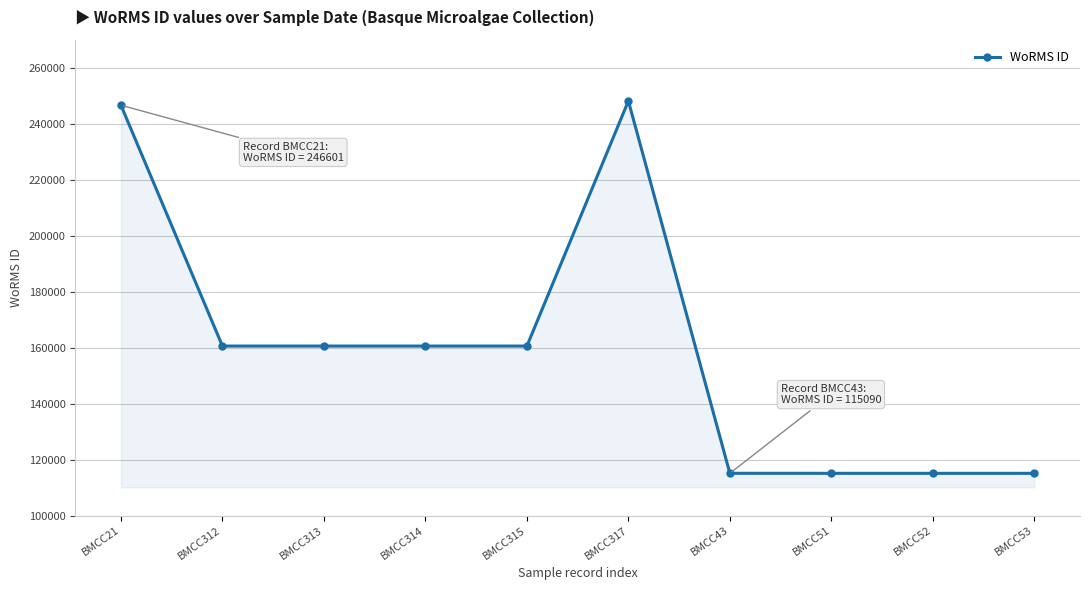

What is the ratio of the value at BMCC315 to the value at BMCC317?

0.6